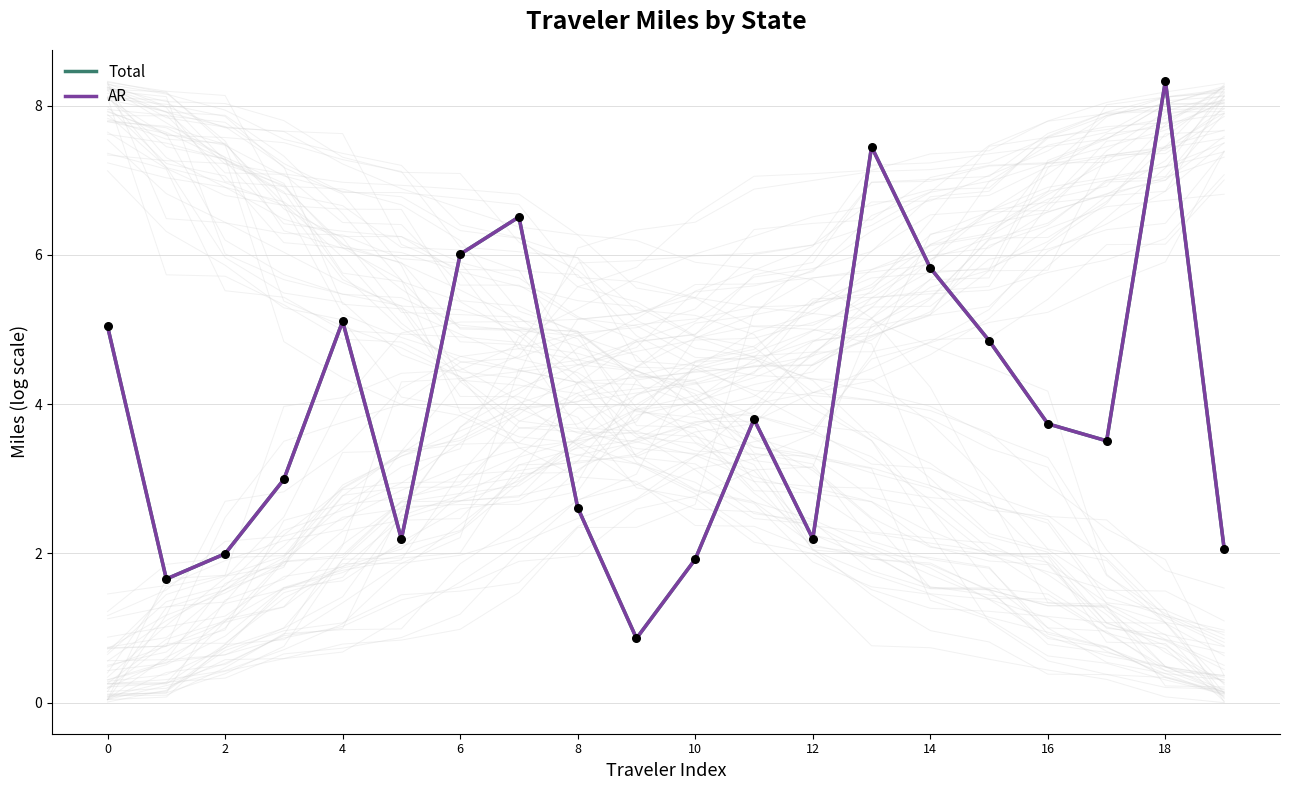

Which series contains the lowest Y value?

Total